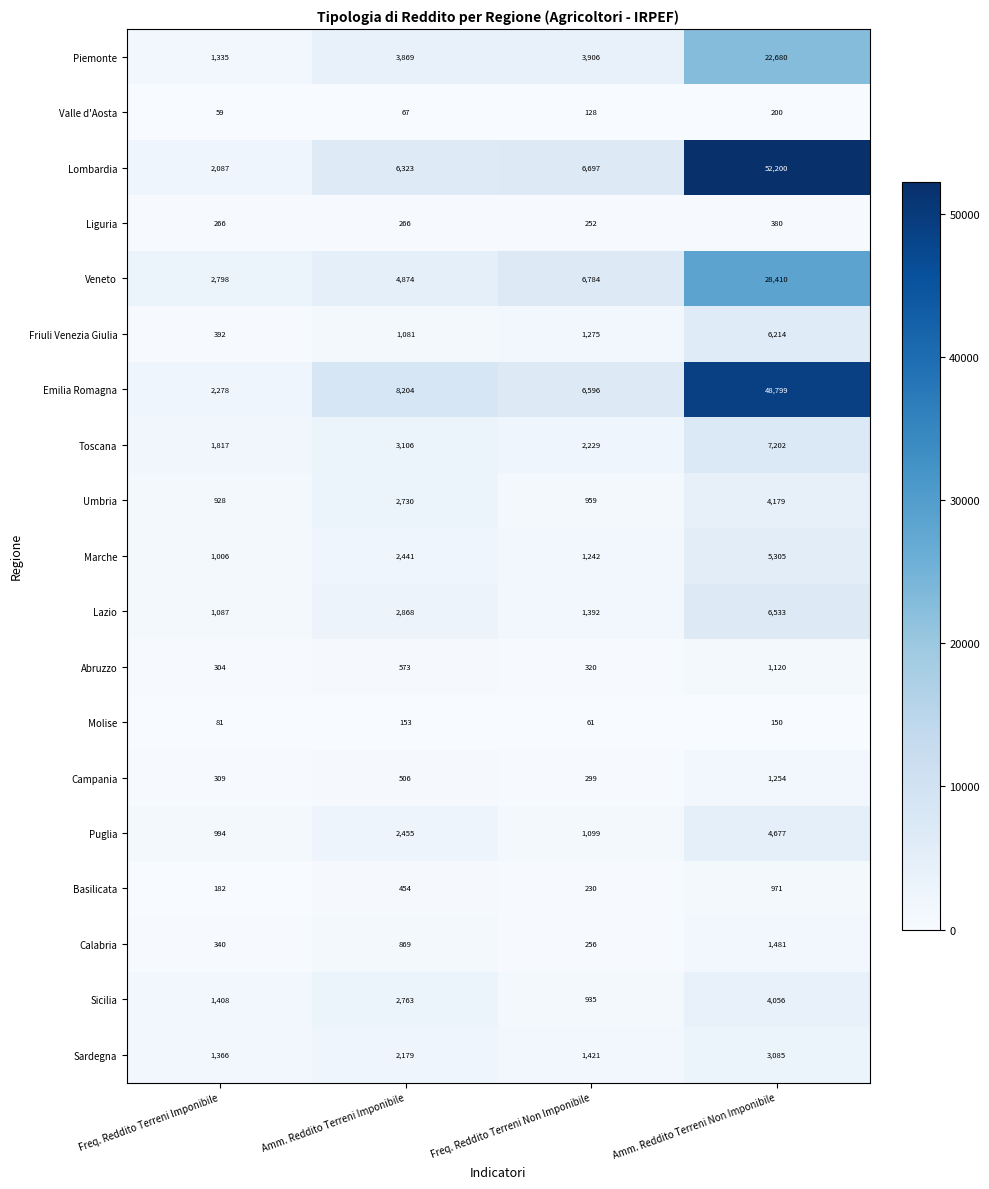

Is it true that Veneto equals 12640 at Amm. Reddito Terreni Non Imponibile?

False